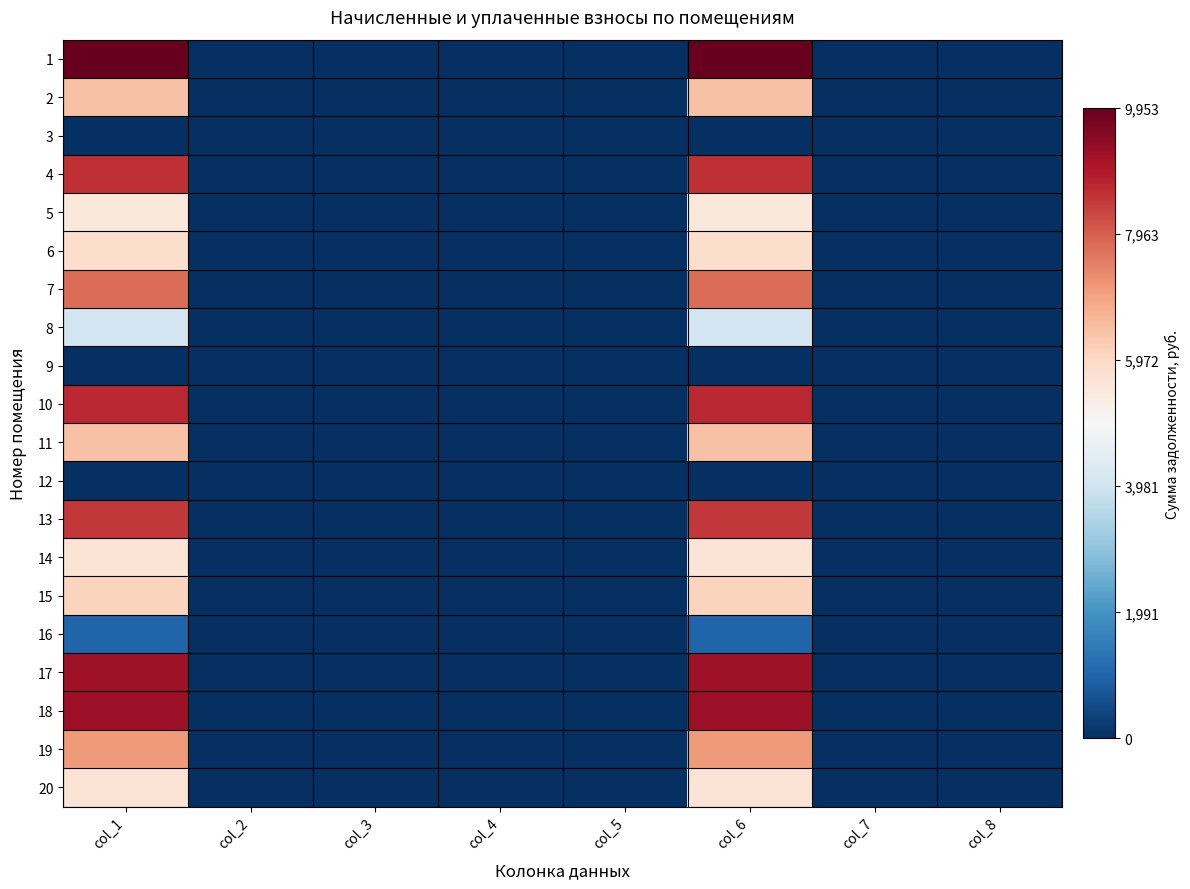

Which has a higher value, col_2 or col_3?

col_2